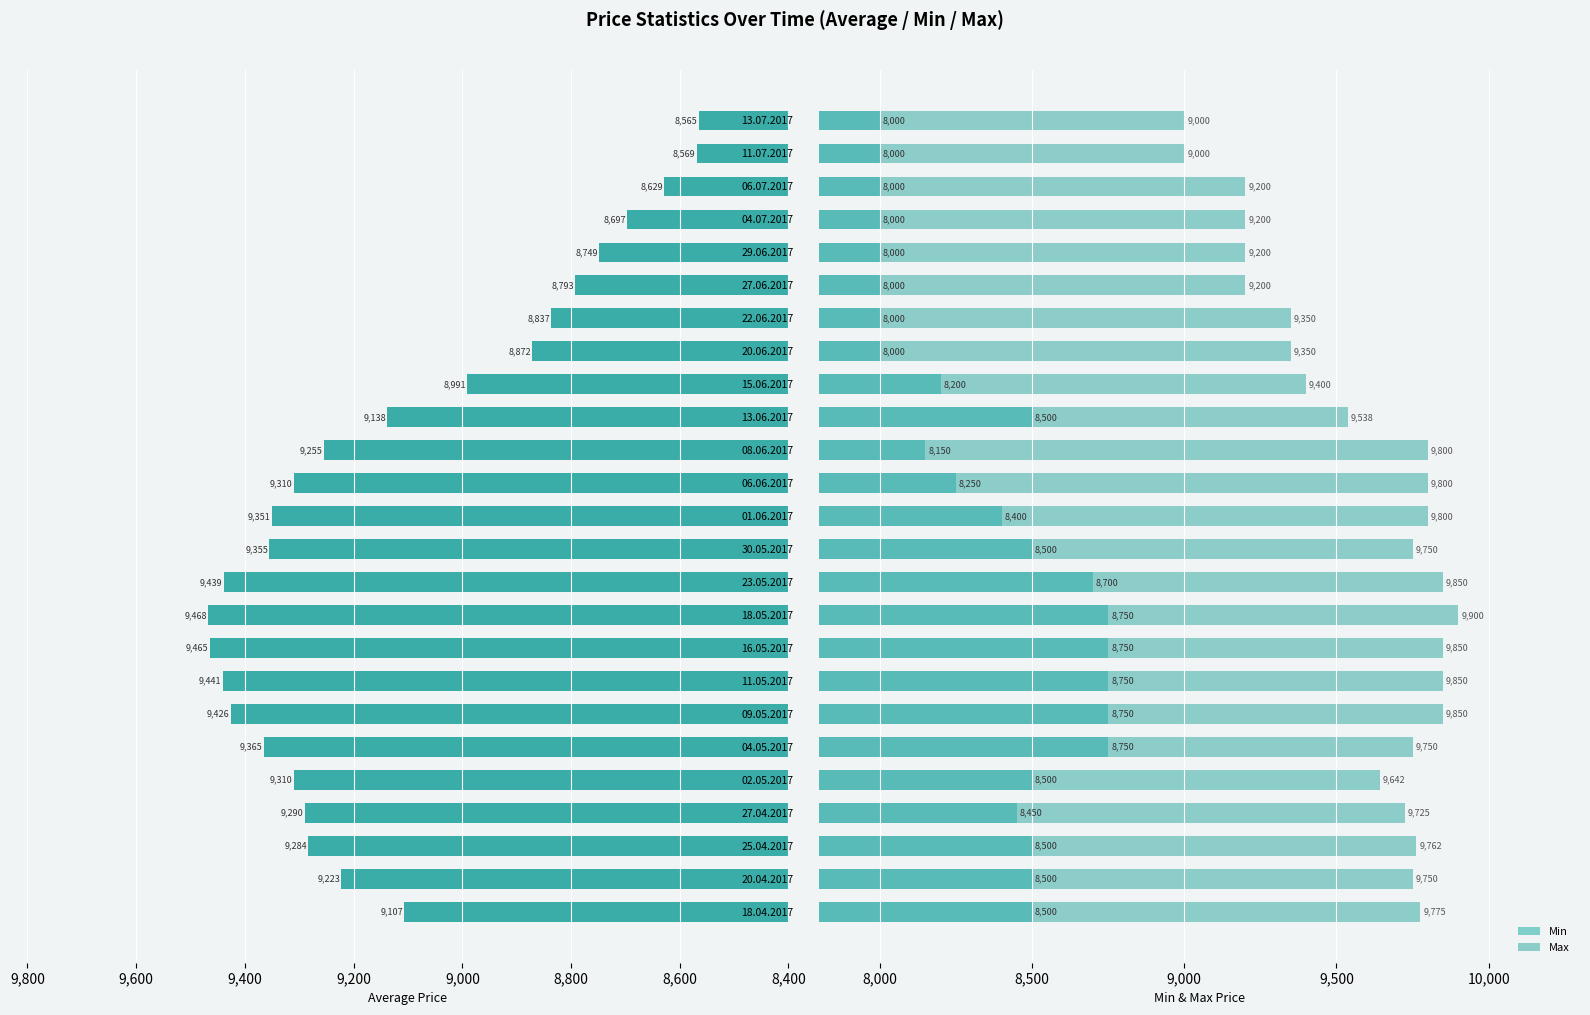

What is the total value across all series at 15.06.2017?

26591